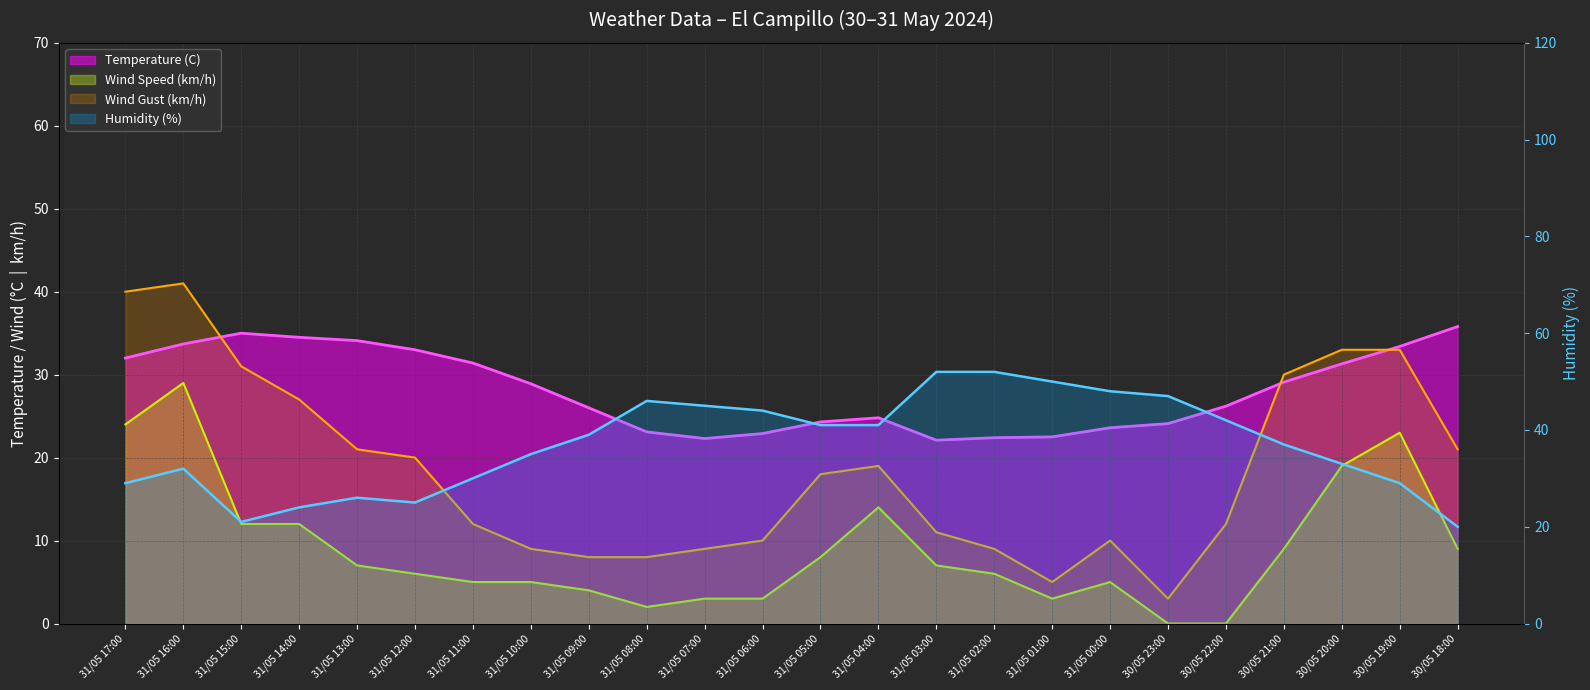

Which series changed the most between 31/05 15:00 and 31/05 02:00?

Humidity (%)